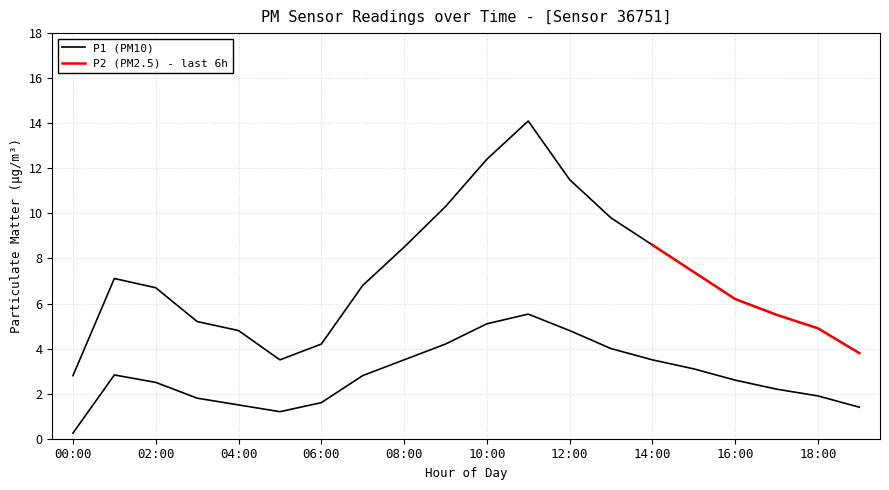

True or false: P2 has more than 0 interior local peaks.

True